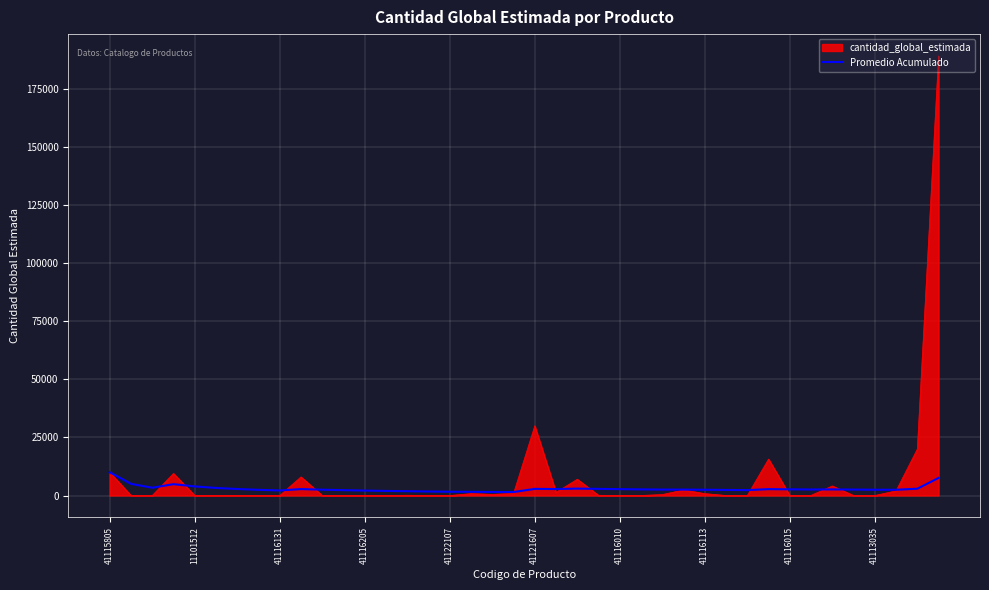

What is the maximum value for Promedio Acumulado?

10000.0